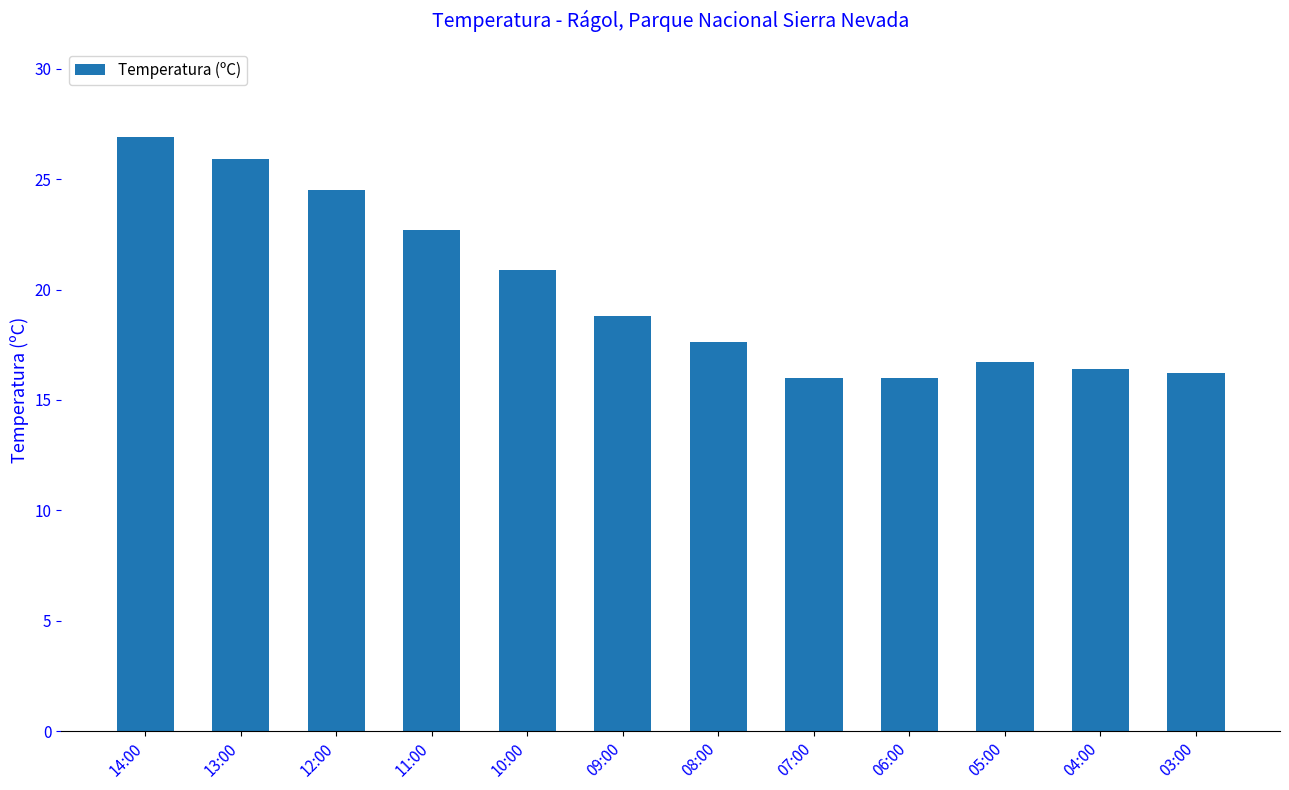

What is the smallest value displayed?

16.0